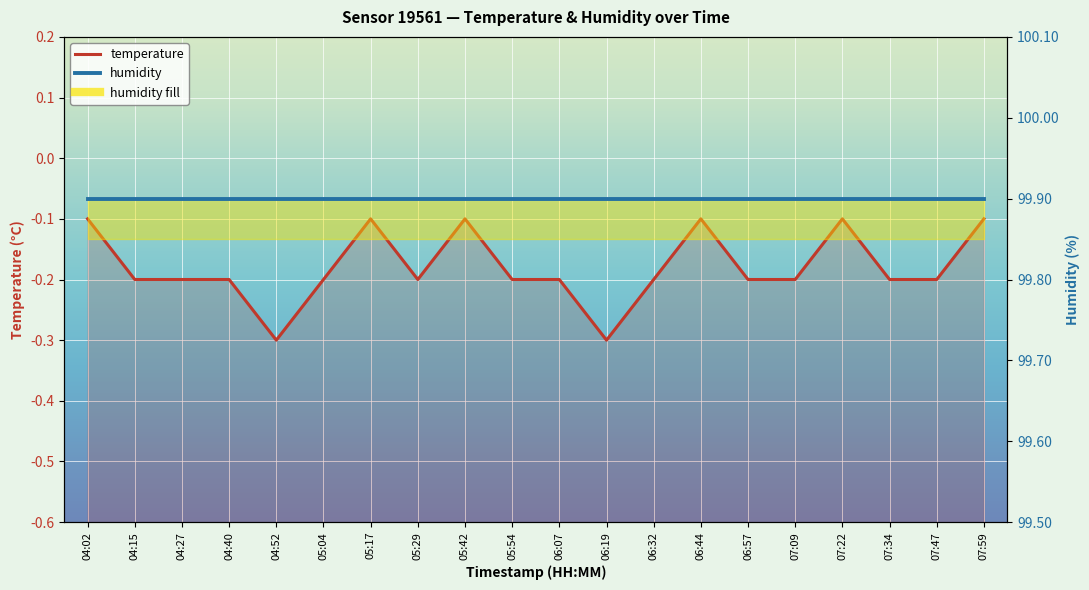

Rank the series by their maximum value, from highest to lowest.

humidity, temperature